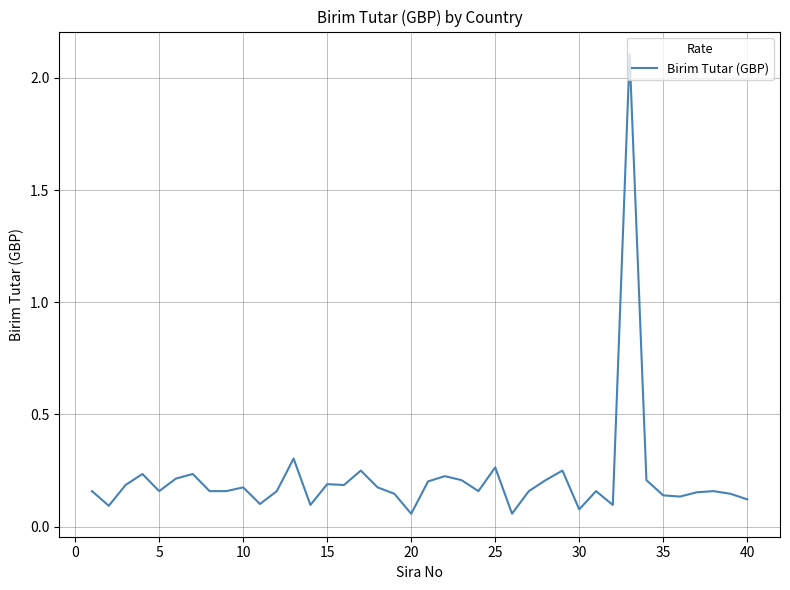

What is the difference between the maximum and minimum values?

2.0